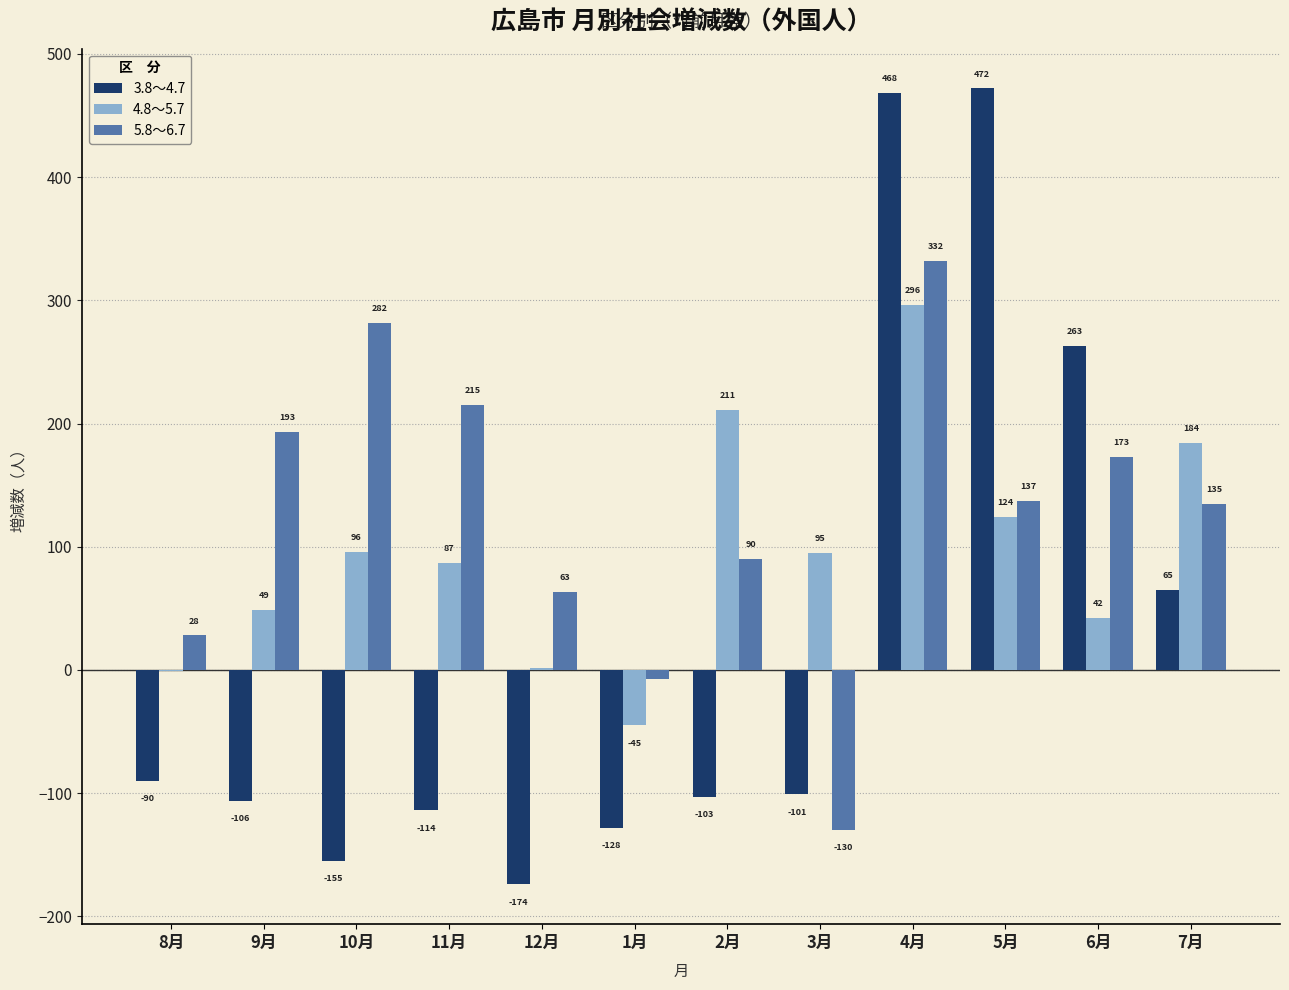

How many values in 4.8～5.7 are above zero?

10